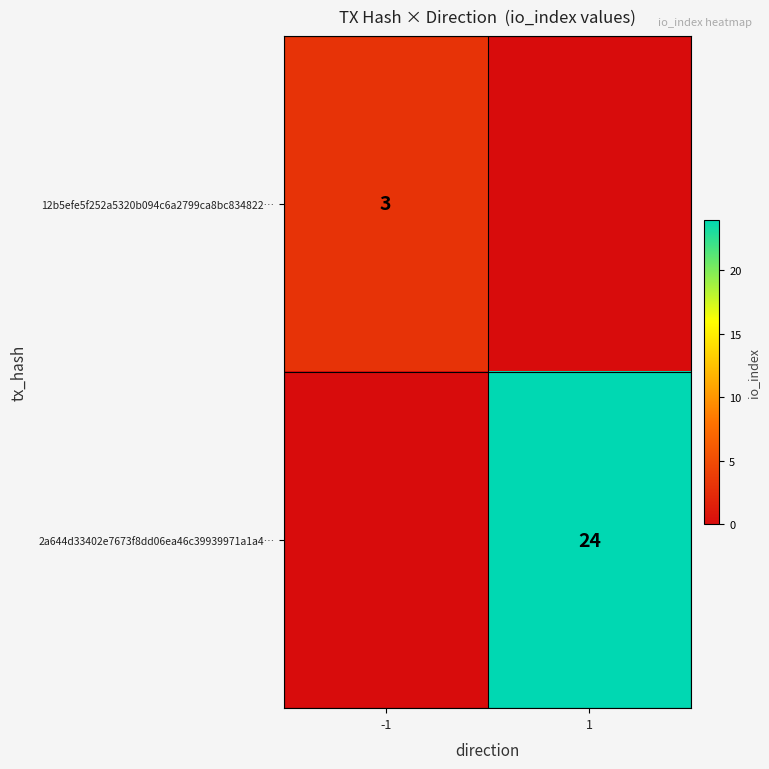

Is it true that 2a644d33402e7673f8dd06ea46c39939971a1a4… equals 24 at 1?

True